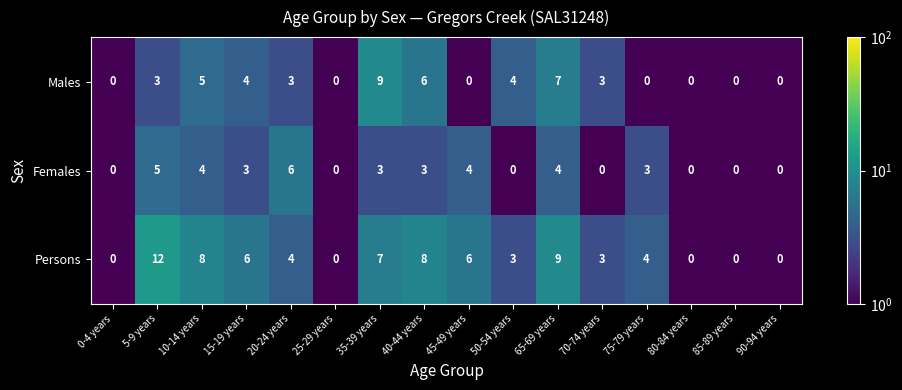

What is the greatest value displayed?

12